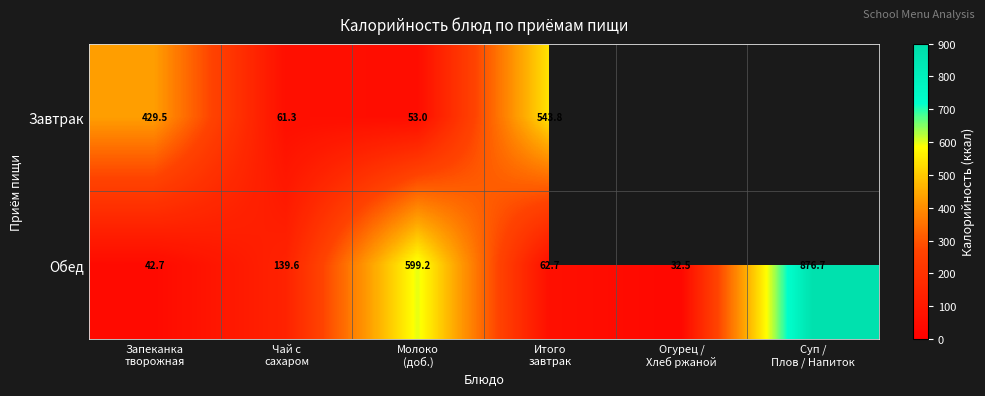

What is the minimum value for Обед?

32.5